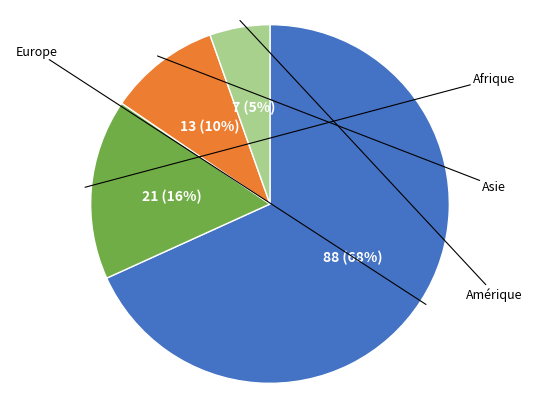

Count the number of slices in the pie.

4